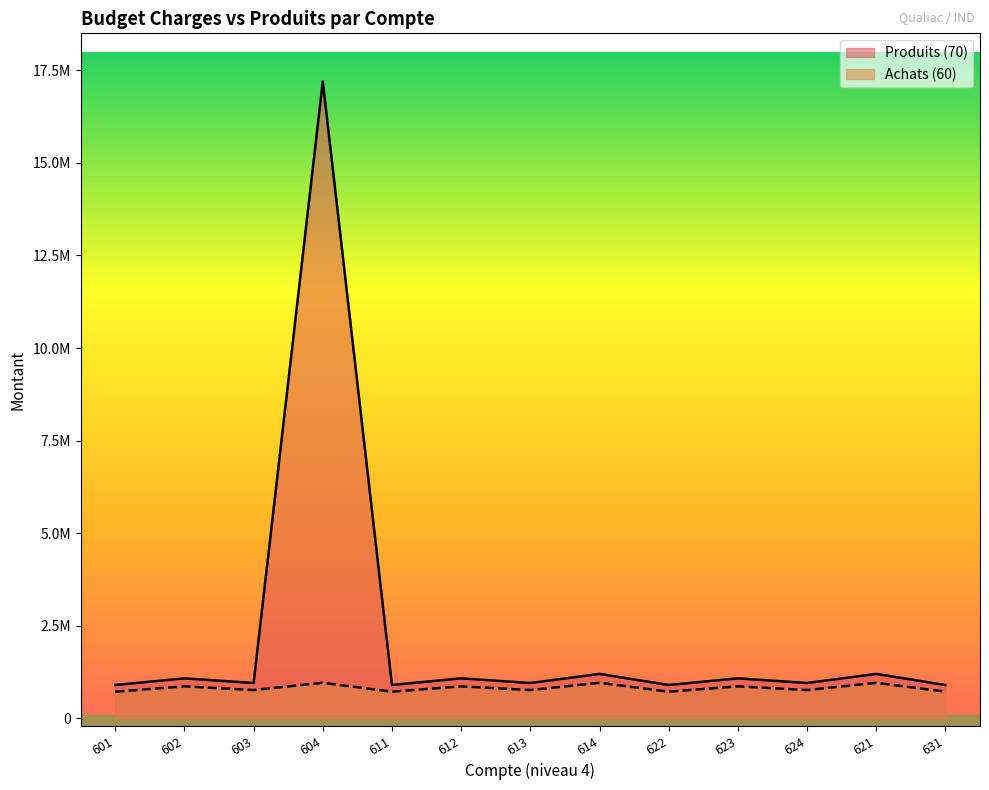

What position from the right is 613?

7